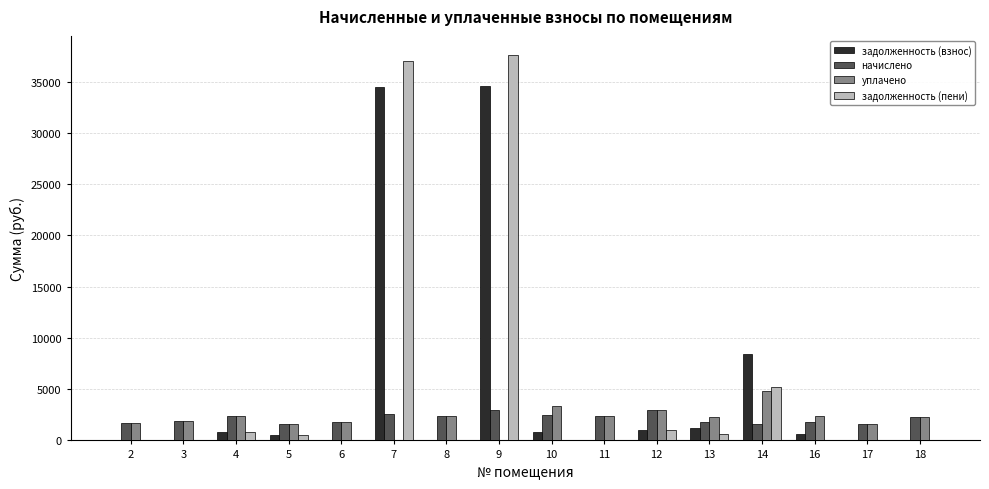

Does the chart contain stacked bars?

No